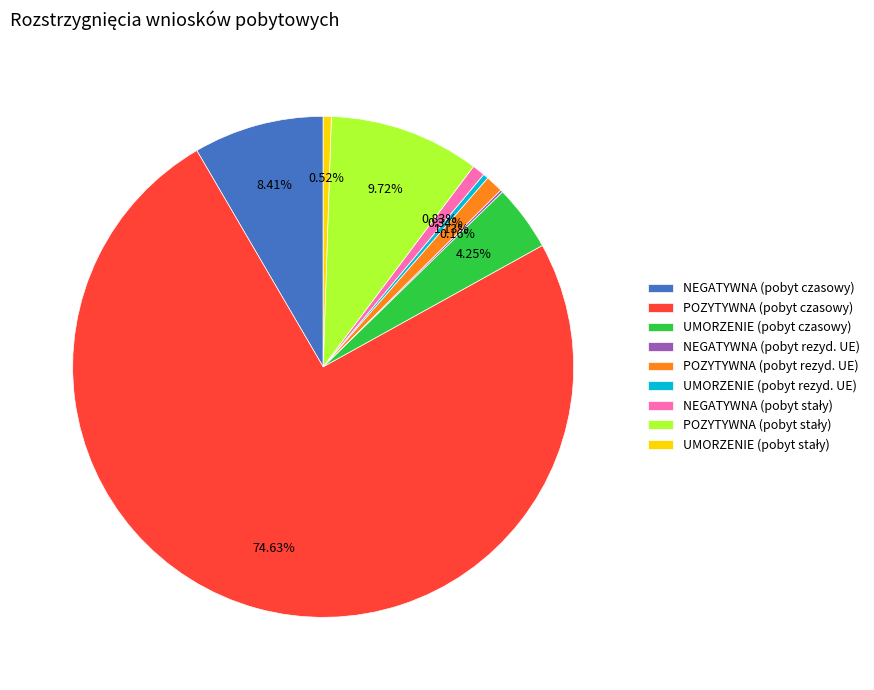

To the nearest percent, what is the average slice percentage?

11%